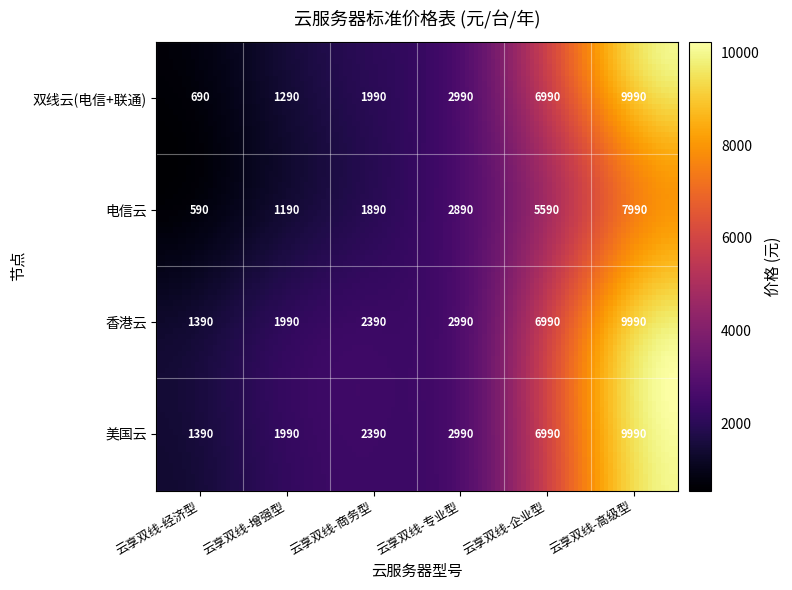

Which series has the largest range (max minus min)?

双线云(电信+联通)